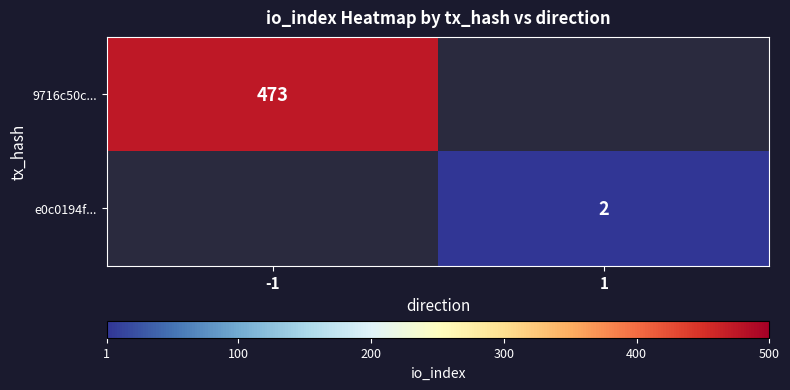

True or false: e0c0194f... has a value of 3 at 1.

False